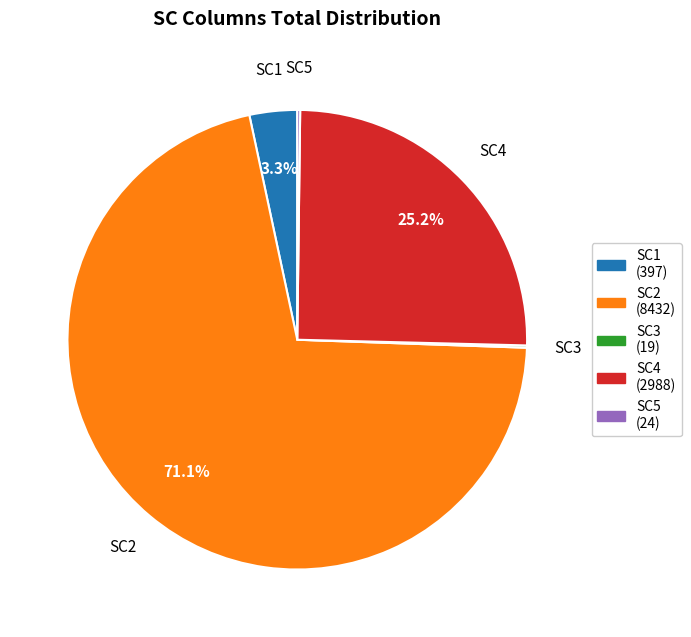

How much of the chart is everything except SC2?

28.9%